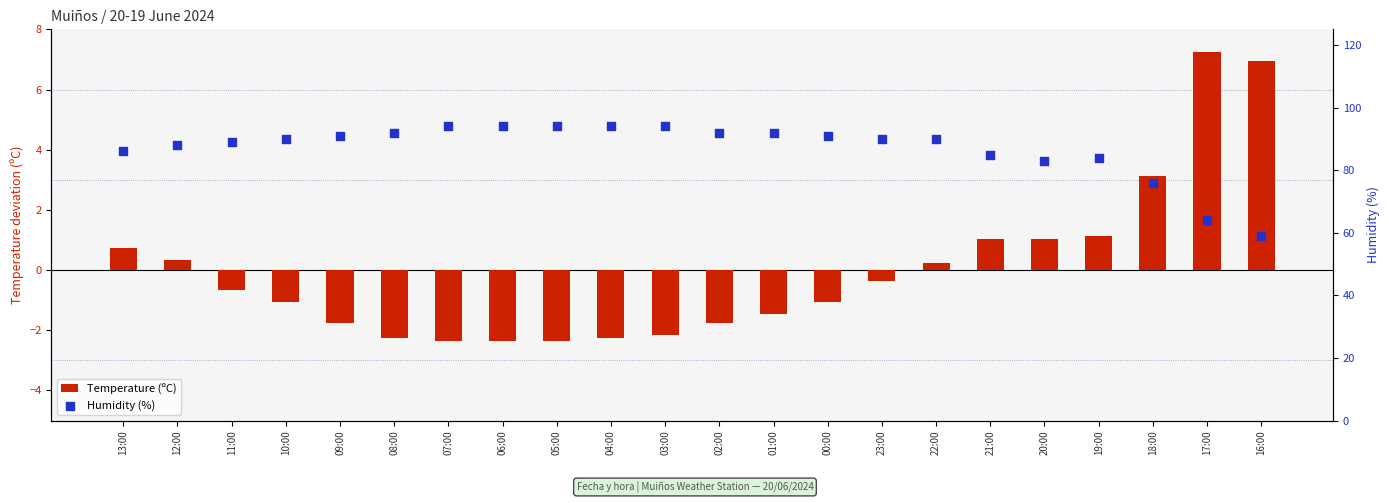

At which category is the sum across all series the highest?

03:00